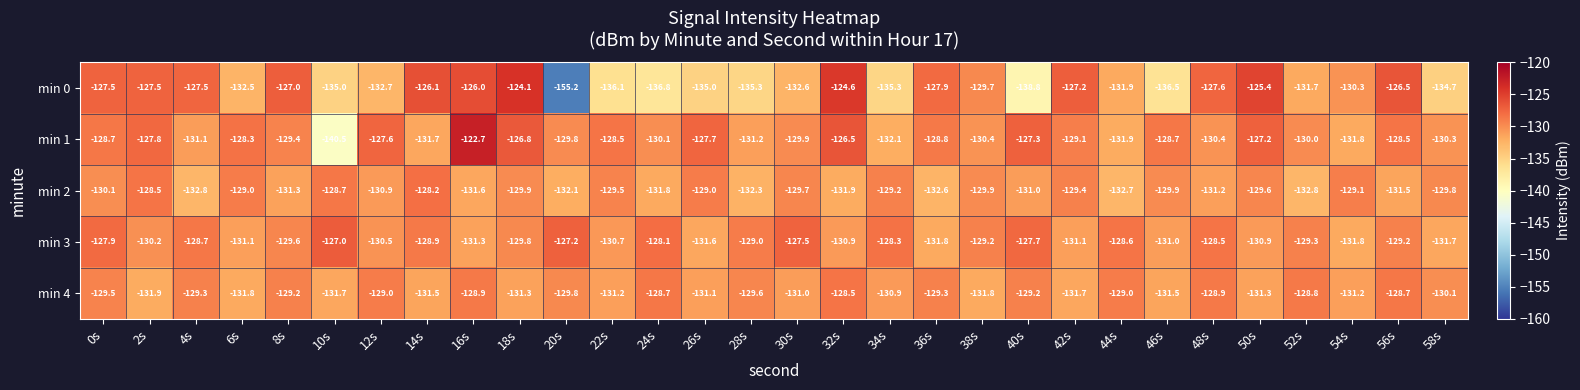

What is the sum of the min 3 values at 38s and 32s?

-260.1